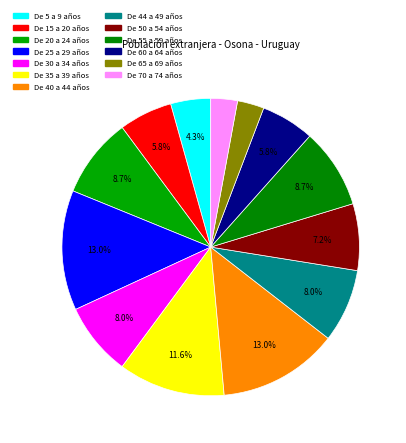

The De 35 a 39 años slice represents 12% of the pie. True or false?

True